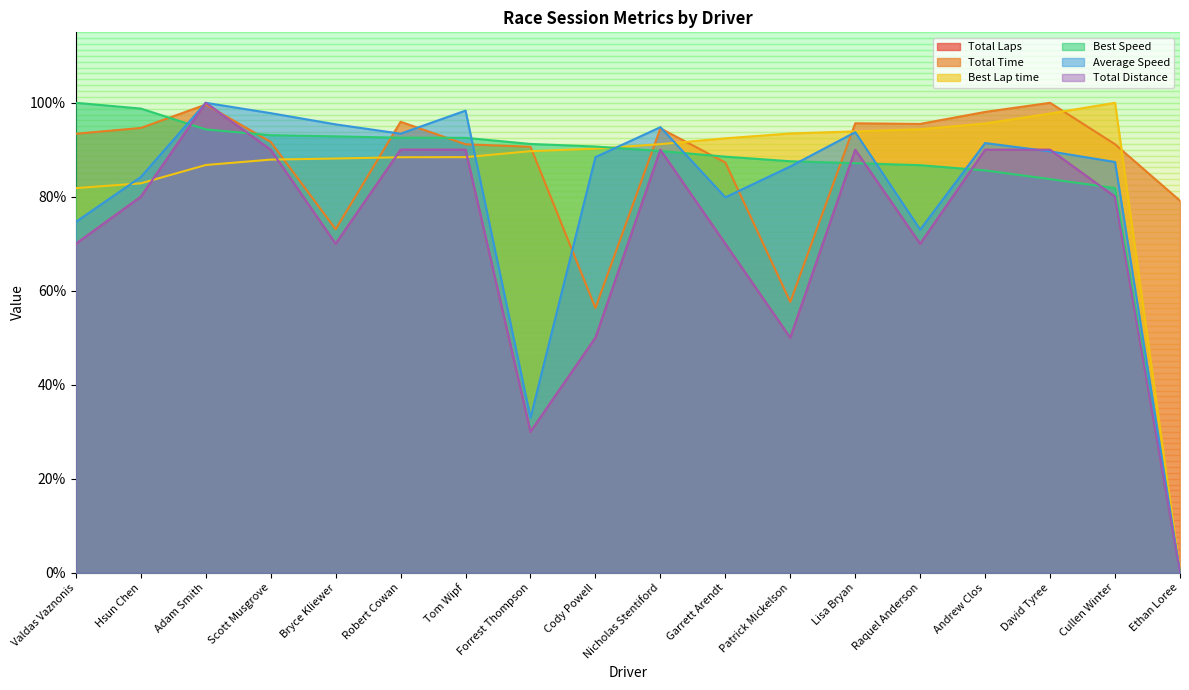

At which category does Total Time reach its first local valley?

Bryce Kliewer